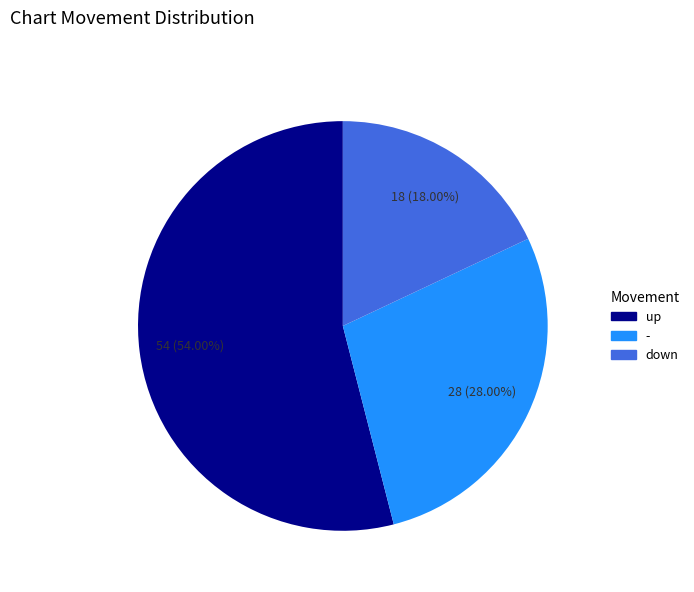

Which category accounts for the majority?

up